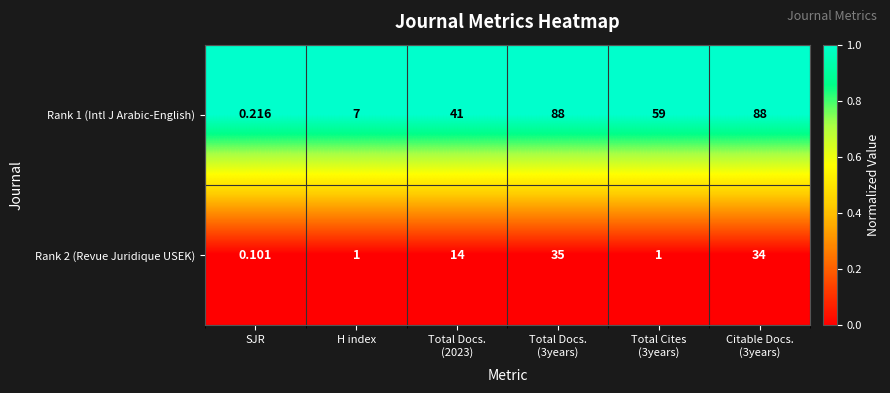

At which label does Rank 2 (Revue Juridique USEK) reach its minimum?

SJR